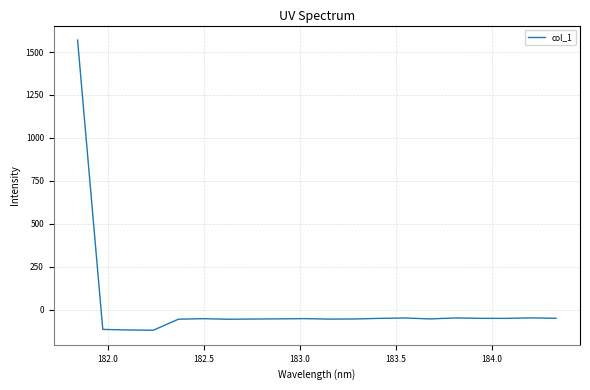

What is the greatest value displayed?

1569.7